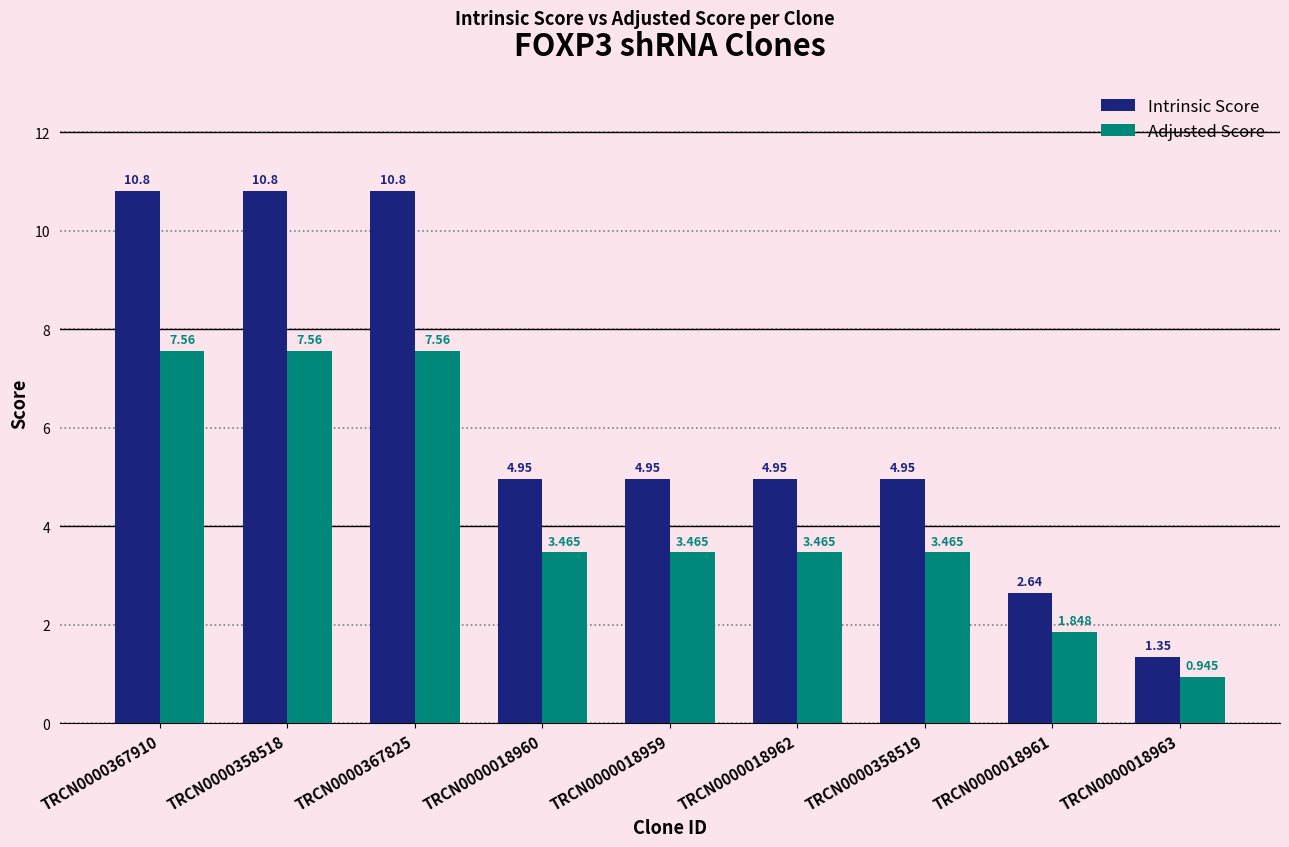

How many data points in Adjusted Score are less than 3?

2